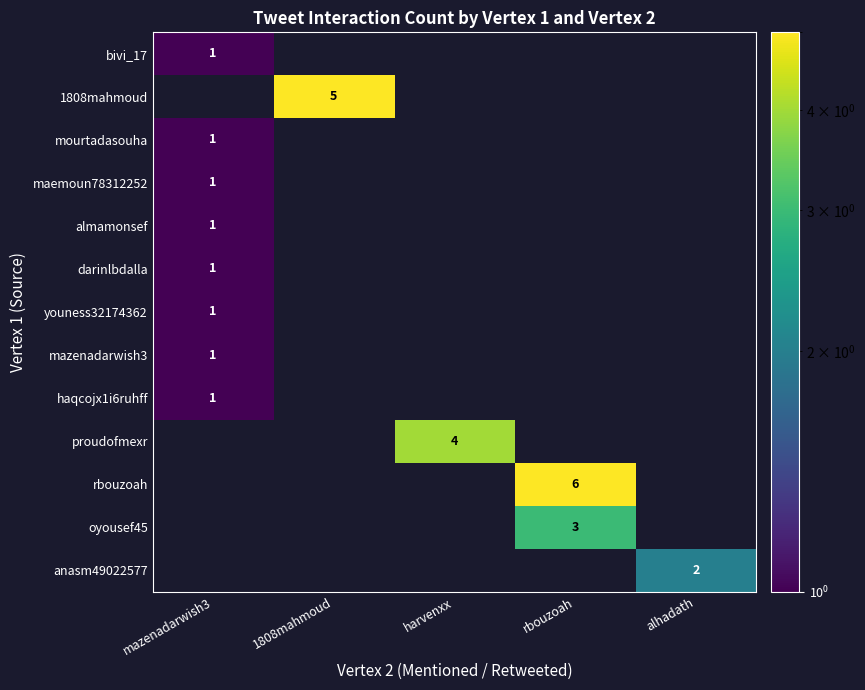

Rank the series at alhadath from highest to lowest value.

anasm49022577, bivi_17, 1808mahmoud, mourtadasouha, maemoun78312252, almamonsef, darinlbdalla, youness32174362, mazenadarwish3, haqcojx1i6ruhff, proudofmexr, rbouzoah, oyousef45